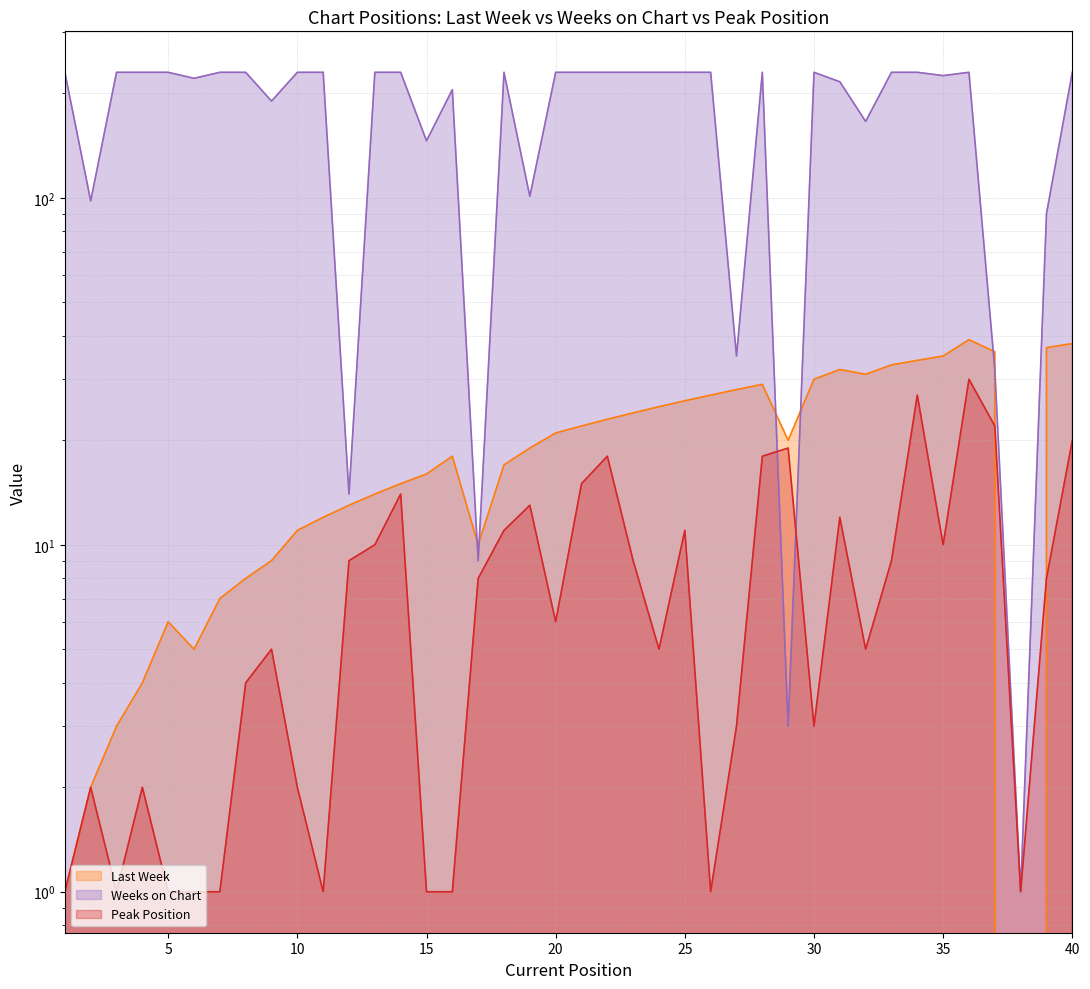

What is the lowest value of the Weeks on Chart series?

1